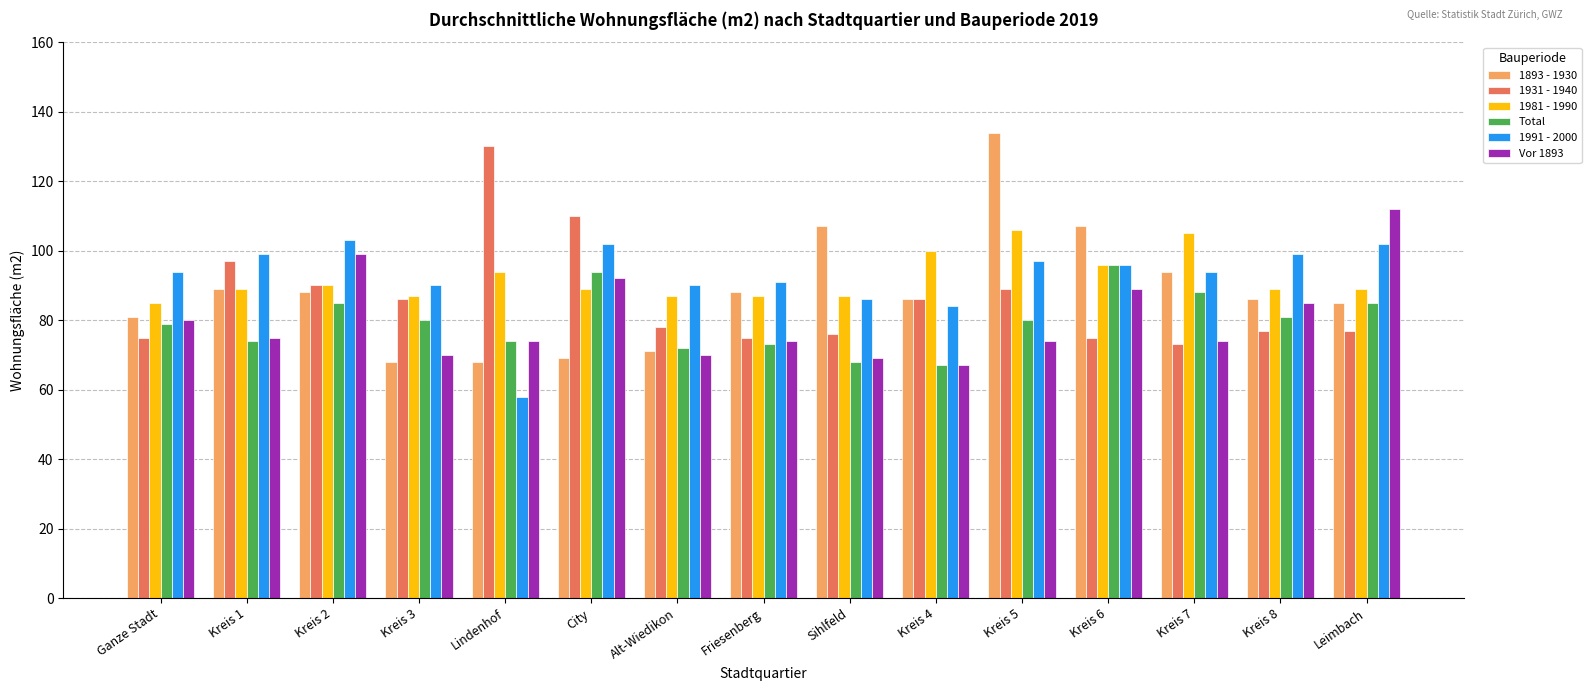

What is the greatest value displayed?

134